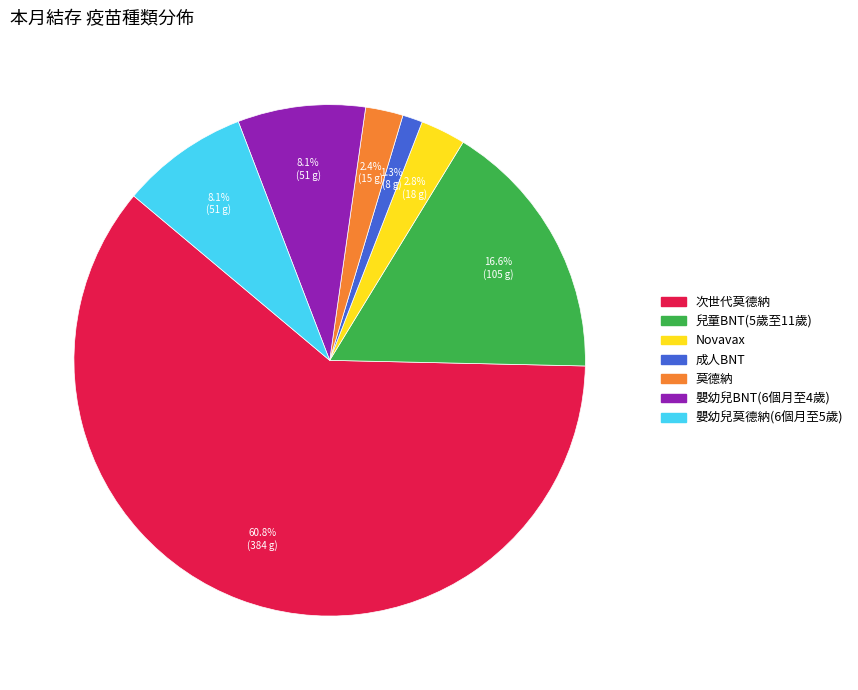

Is there any slice that represents more than half of the pie?

Yes